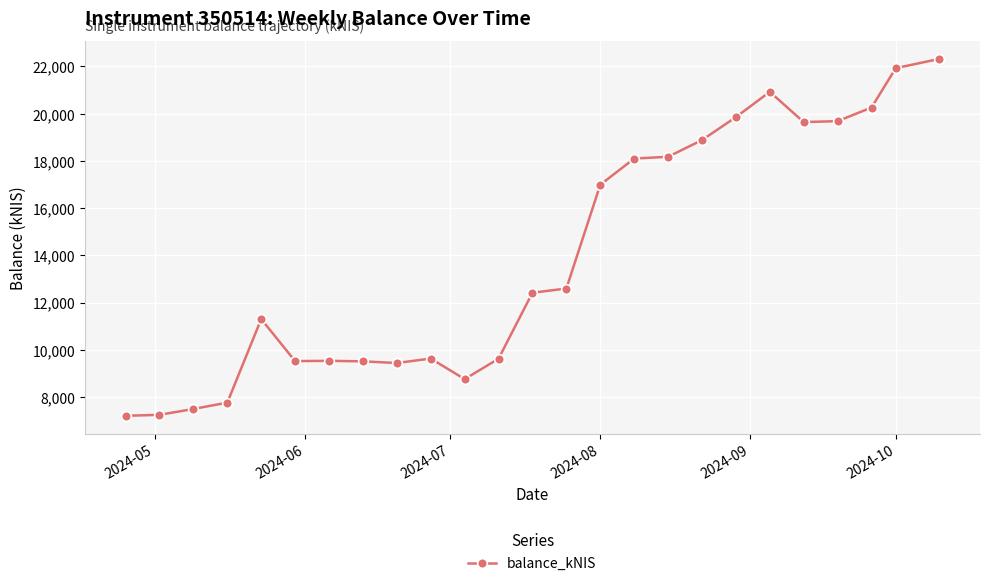

What is the difference between the second highest and second lowest values?

14680.2